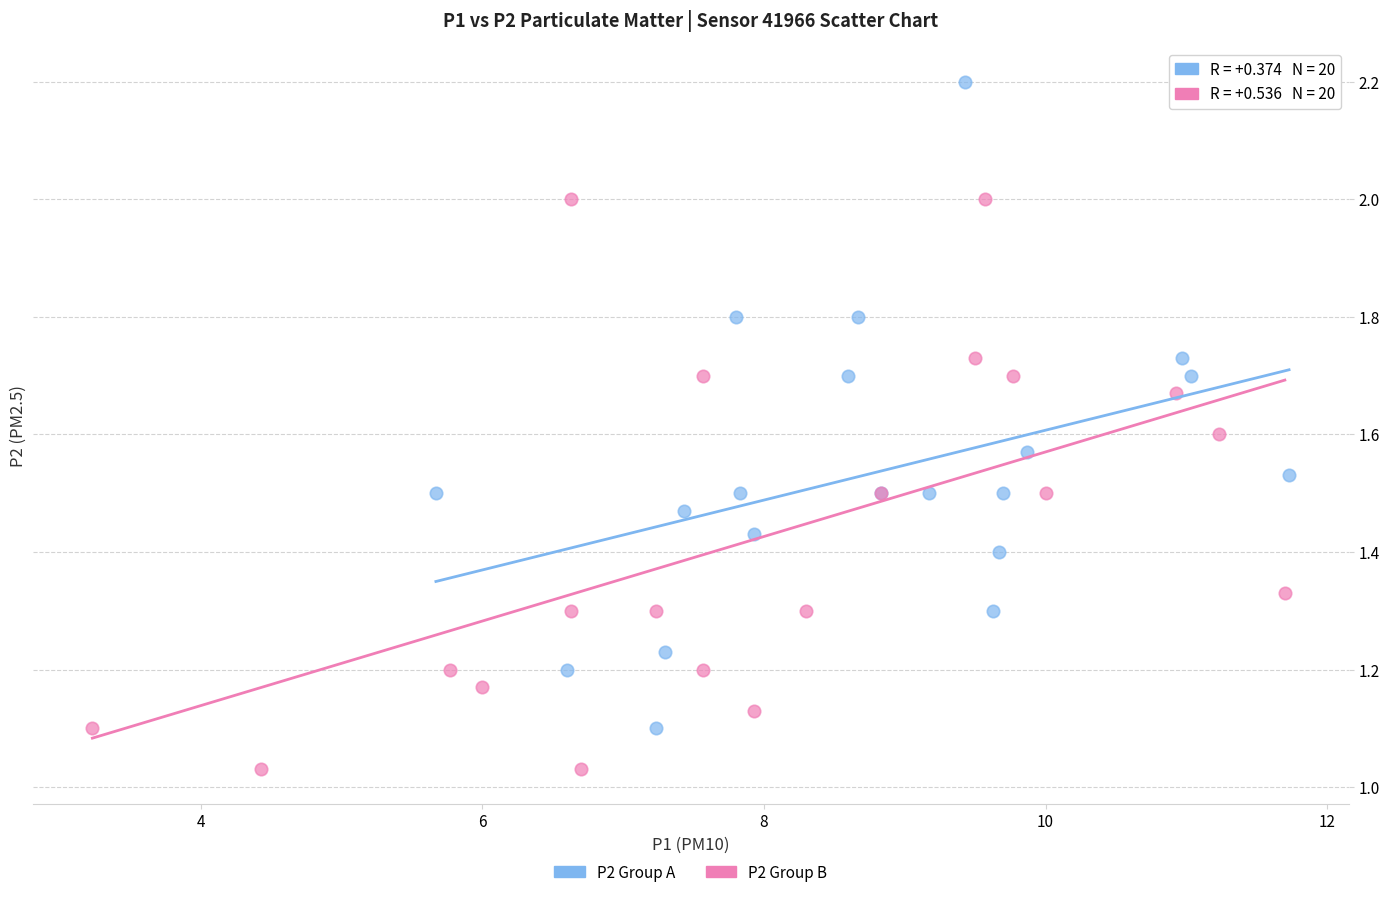

Which series has the largest Y range (max minus min)?

P2 Group A